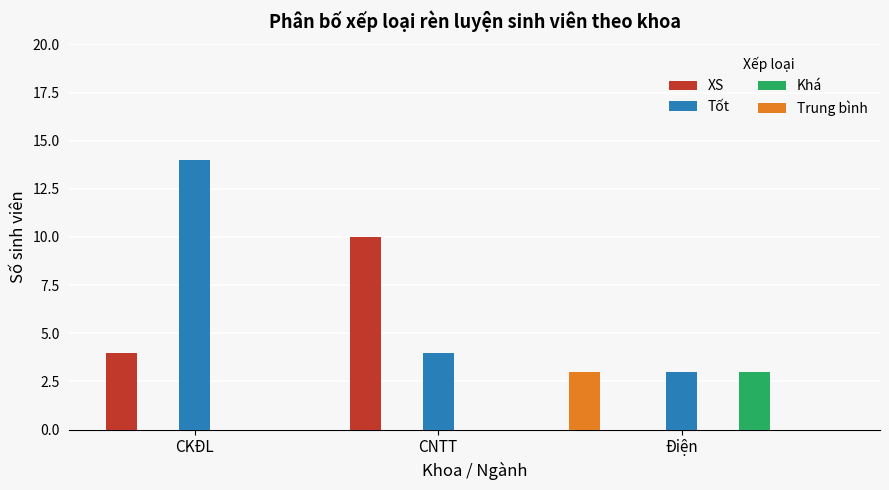

Which category has the lowest value across all series?

Điện